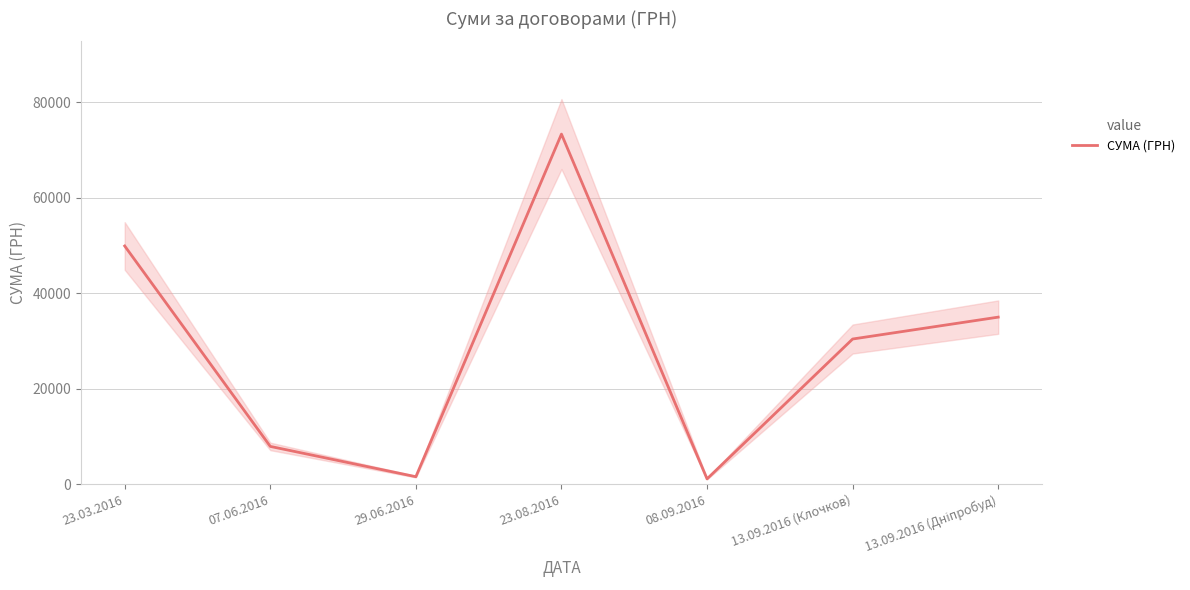

Between 23.08.2016 and 07.06.2016, which is larger?

23.08.2016